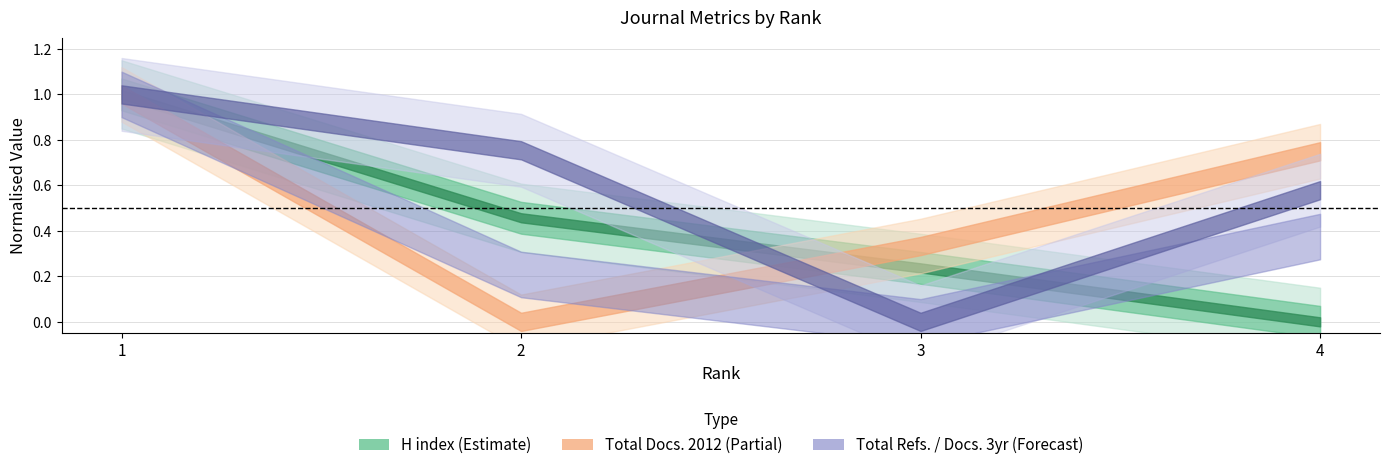

True or false: Total Refs. and Total Docs. (2012) cross at least once.

False